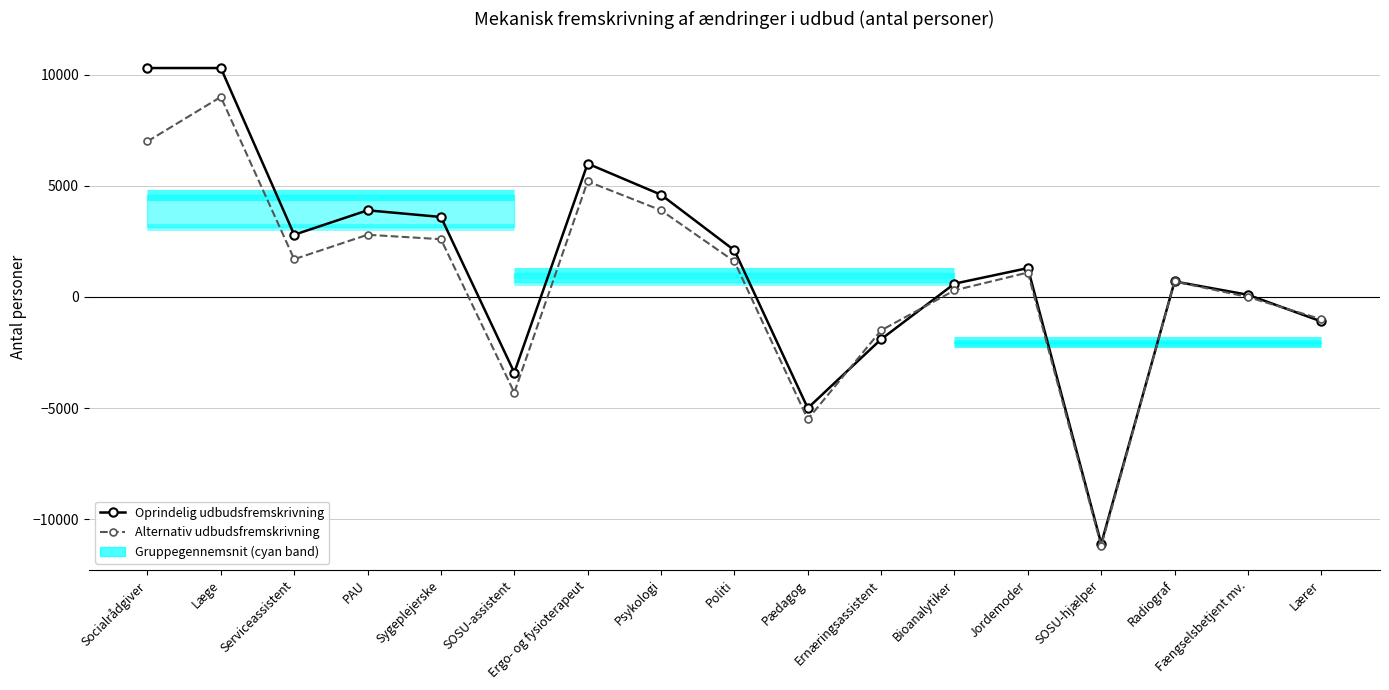

After their last crossing, which series has the higher values: Alternativ udbudsfremskrivning or Oprindelig udbudsfremskrivning?

Alternativ udbudsfremskrivning